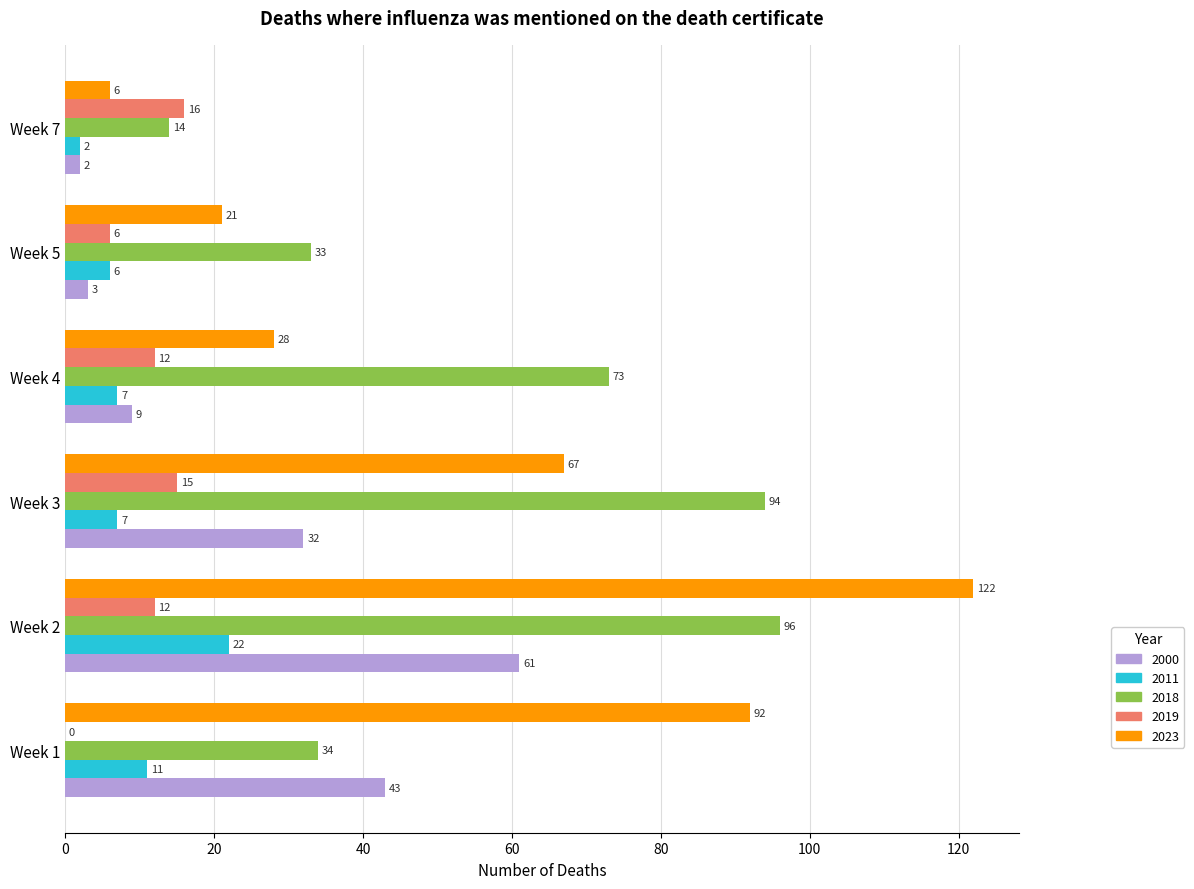

How many categories are shown in the chart?

6